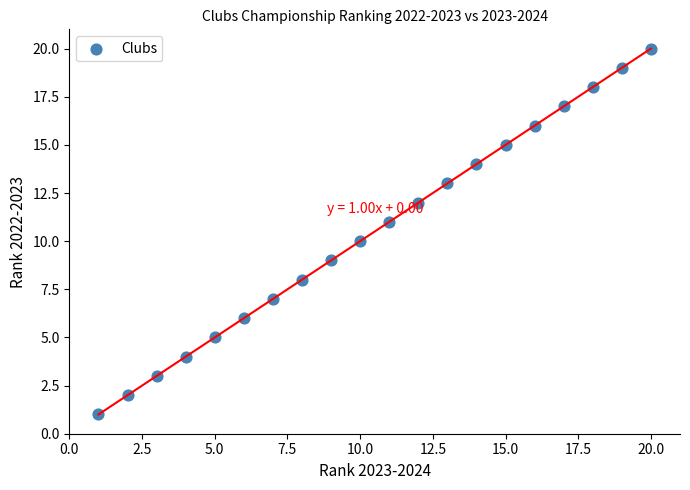

What is the range of X values (max minus min)?

19